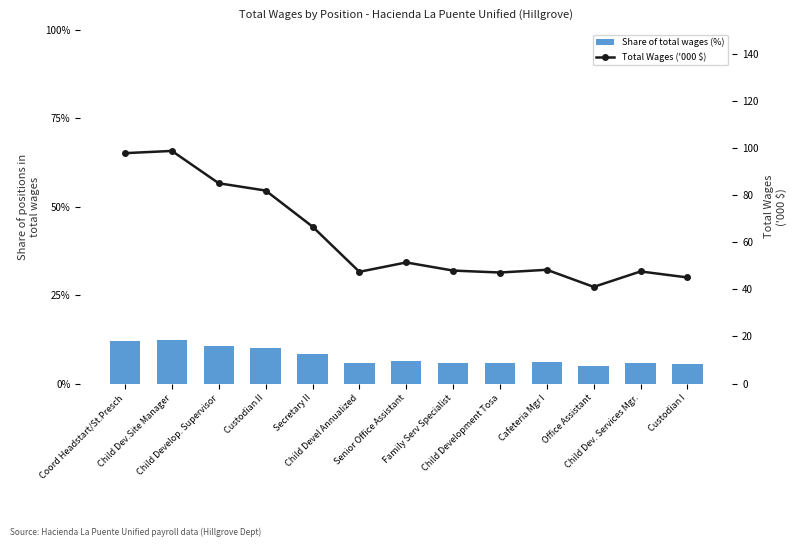

List the labels in order of Share of total wages (%) value, smallest first.

Office Assistant, Custodian I, Child Development Tosa, Child Devel Annualized, Child Dev. Services Mgr., Family Serv Specialist, Cafeteria Mgr I, Senior Office Assistant, Secretary II, Custodian II, Child Develop. Supervisor, Coord Headstart/St.Presch, Child Dev.Site Manager